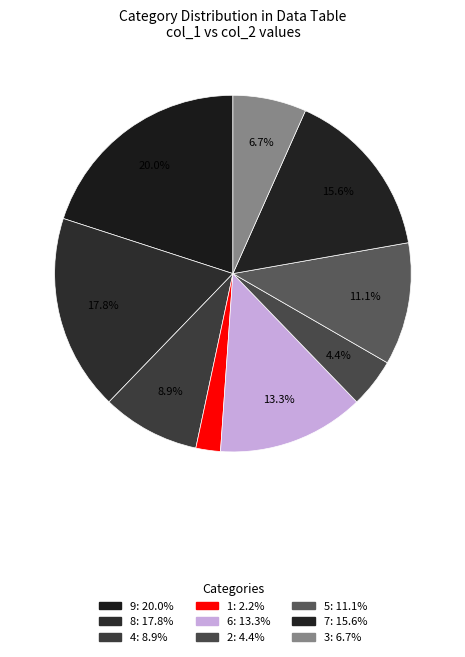

How many segments does this pie chart have?

9